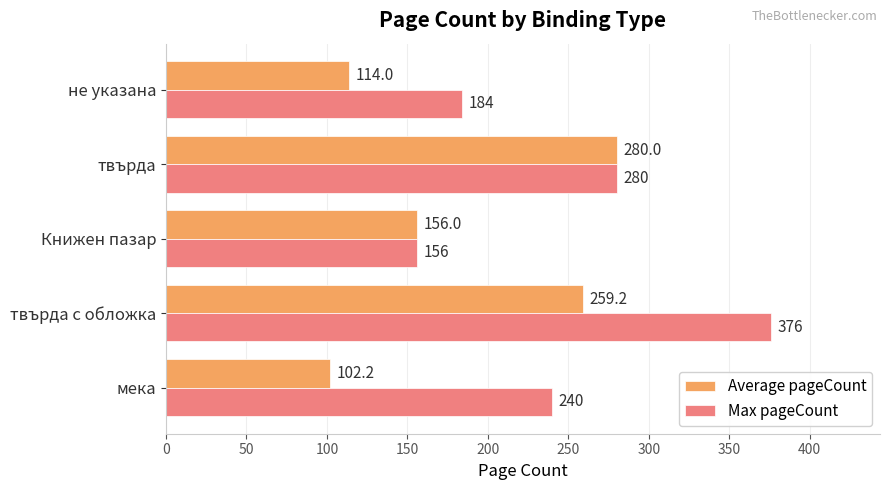

Which series changed the most between Книжен пазар and не указана?

Average pageCount